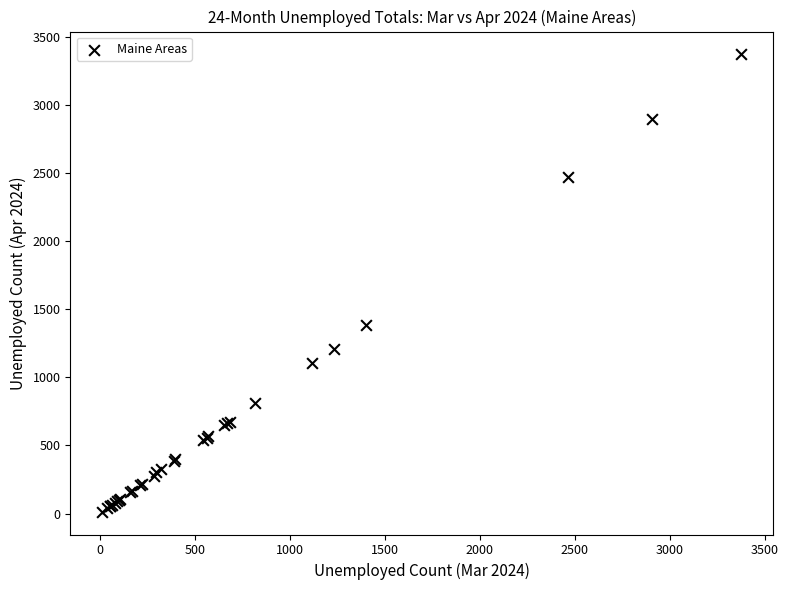

What Y value in the scatter plot is closest to 1692?

1383